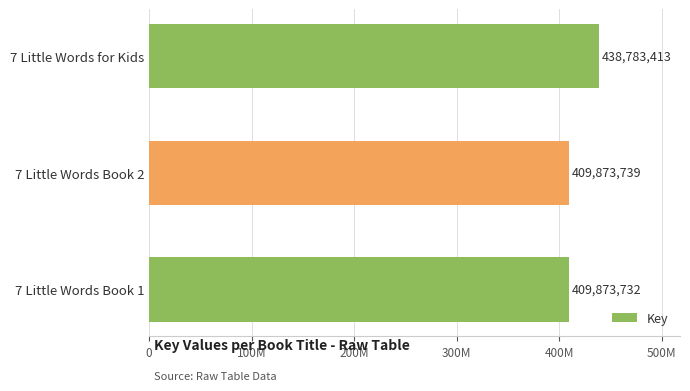

What is the maximum value shown in the chart?

438783413